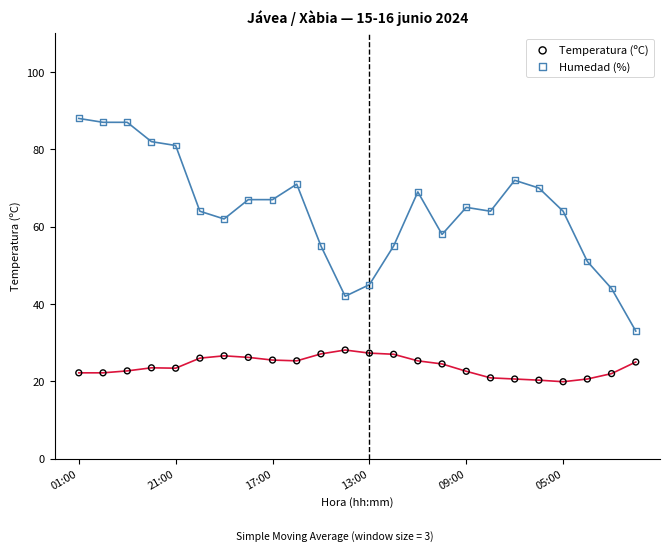

Which series contains the highest Y value?

Humedad (%)